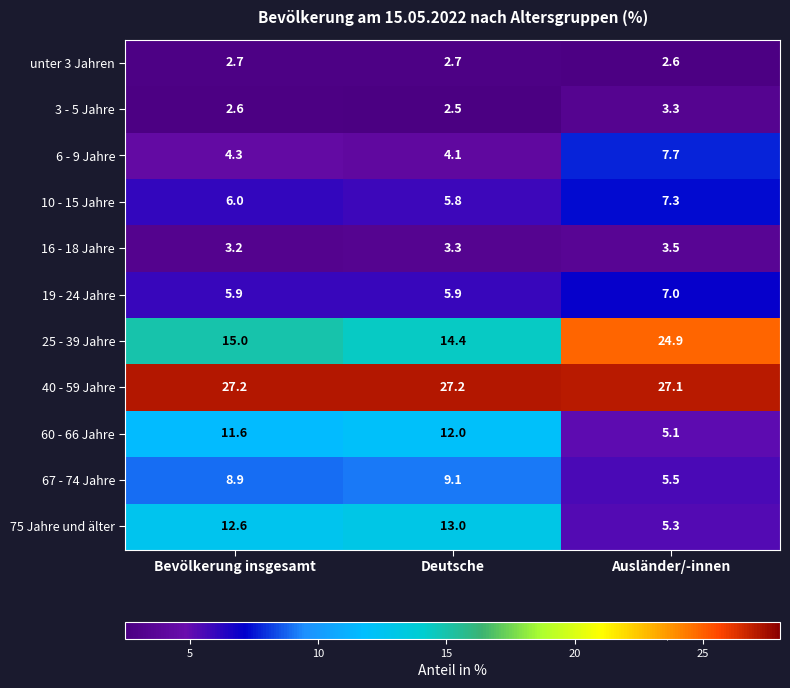

What is the difference between the maximum and minimum values in the 19 - 24 Jahre series?

1.1